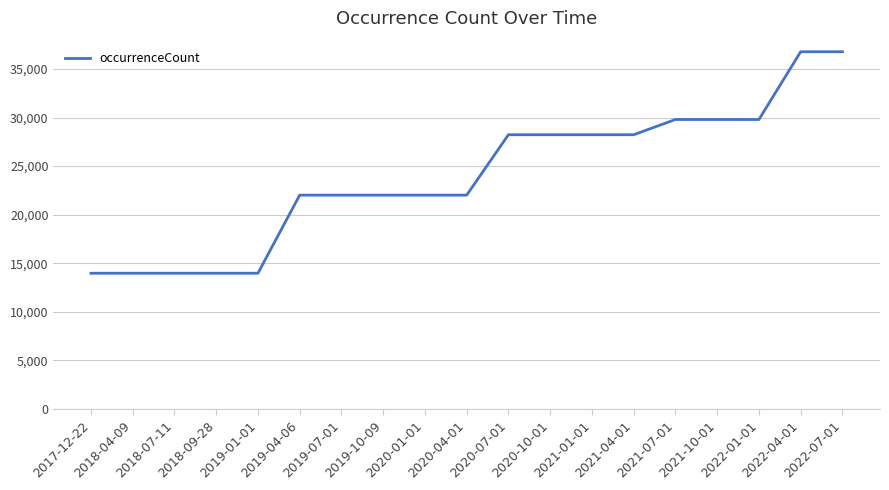

Reading left to right, list all the values displayed in this chart.

2017-12-22=13976	2018-04-09=13976	2018-07-11=13976	2018-09-28=13976	2019-01-01=13976	2019-04-06=22015	2019-07-01=22015	2019-10-09=22015	2020-01-01=22015	2020-04-01=22015	2020-07-01=28231	2020-10-01=28231	2021-01-01=28231	2021-04-01=28231	2021-07-01=29799	2021-10-01=29799	2022-01-01=29799	2022-04-01=36773	2022-07-01=36773